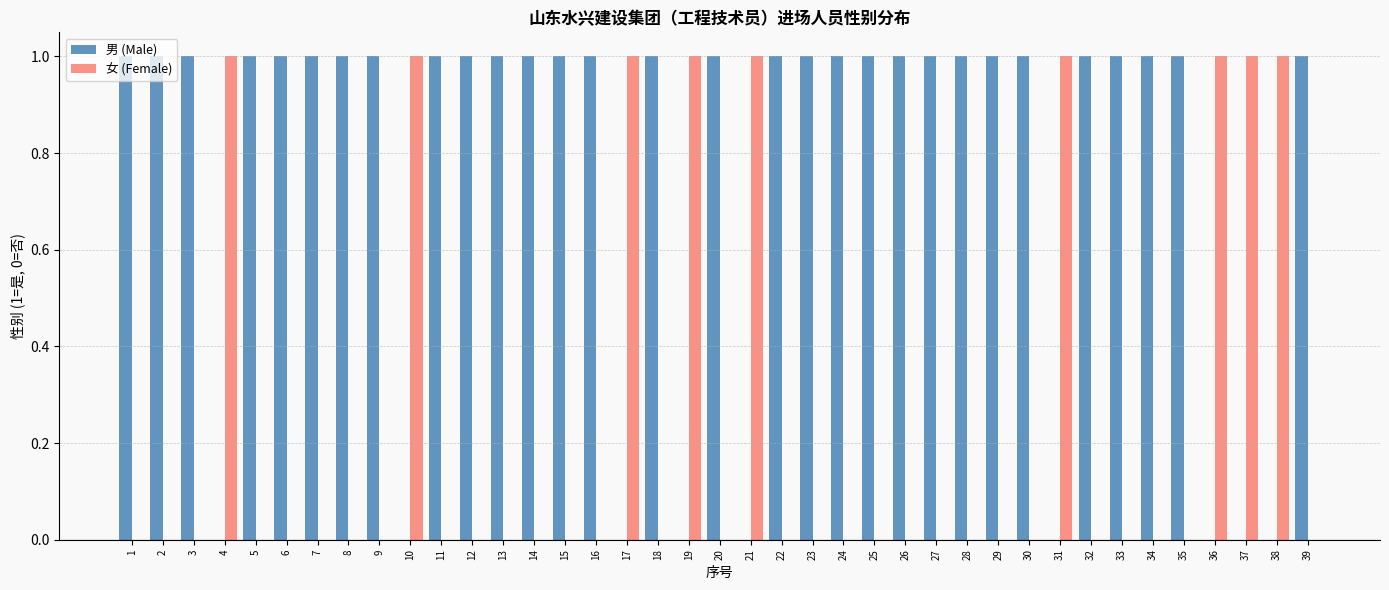

How many distinct data groups are displayed?

2